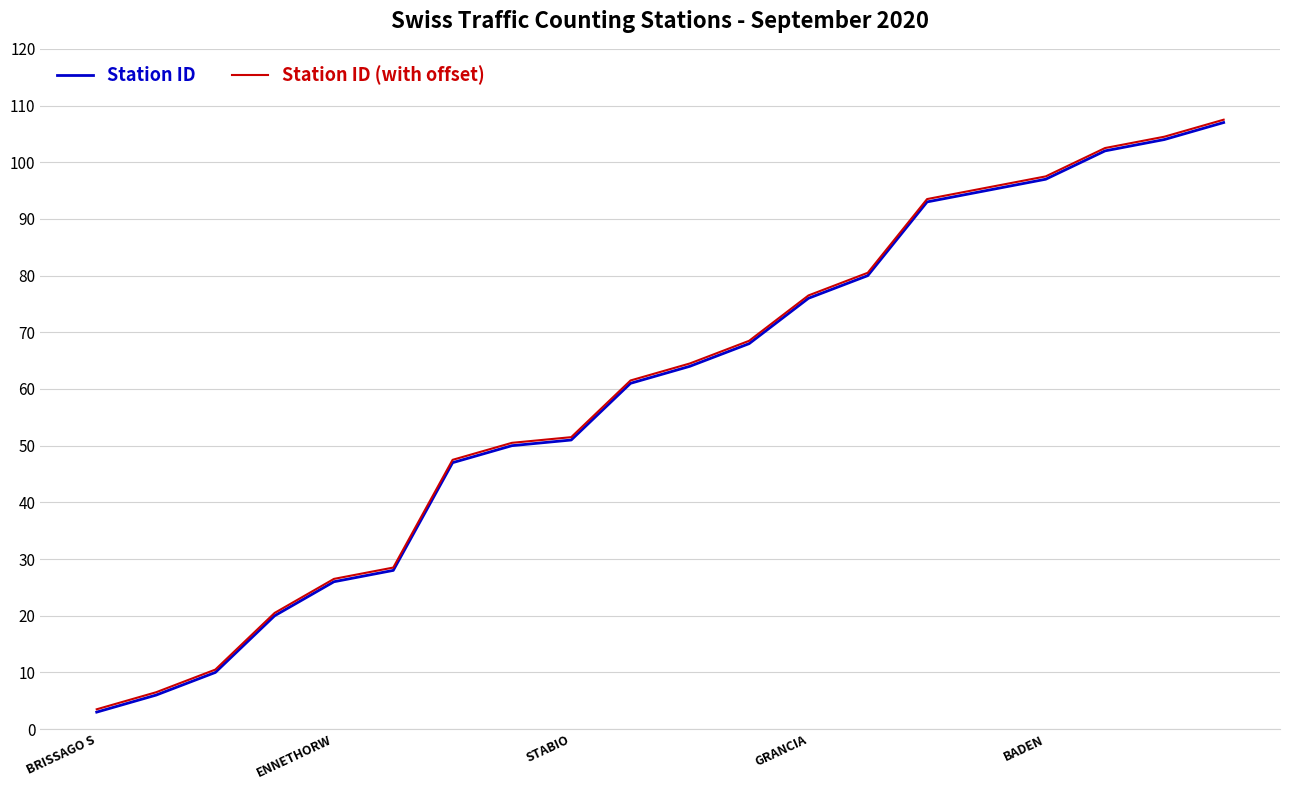

What is the maximum value for Station ID?

107.0